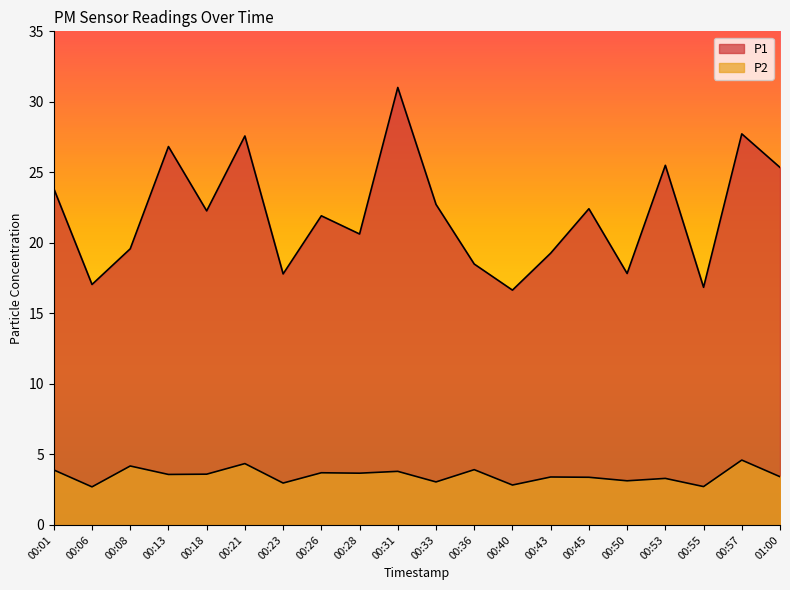

True or false: P2 and P1 intersect in this chart.

False